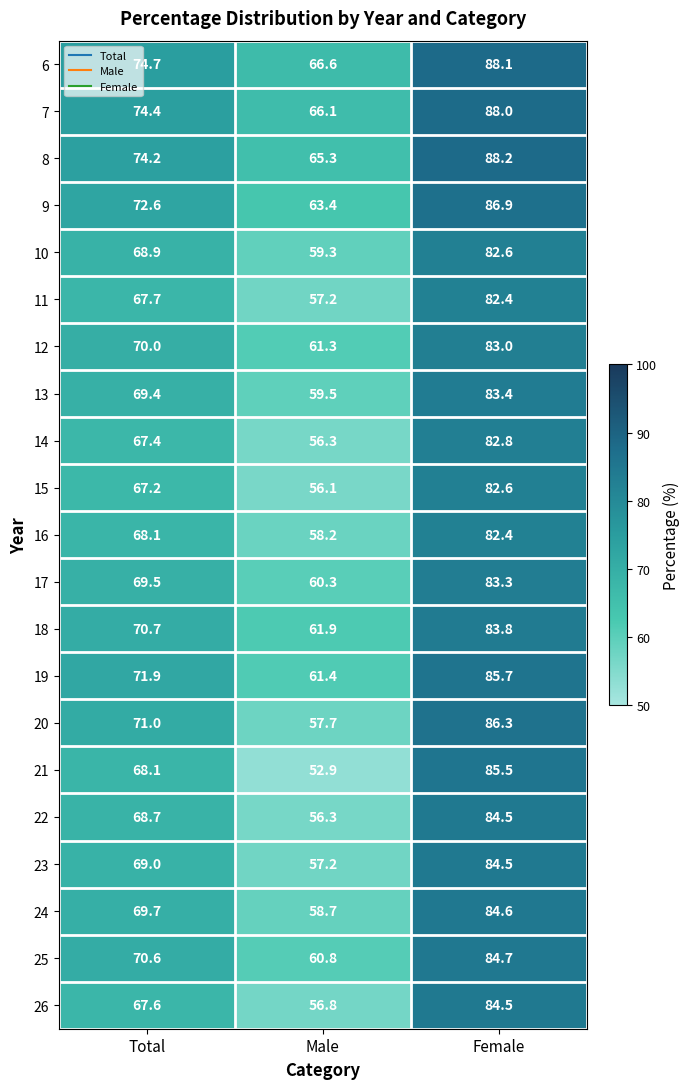

Where does the 26 series first go above 67?

Total